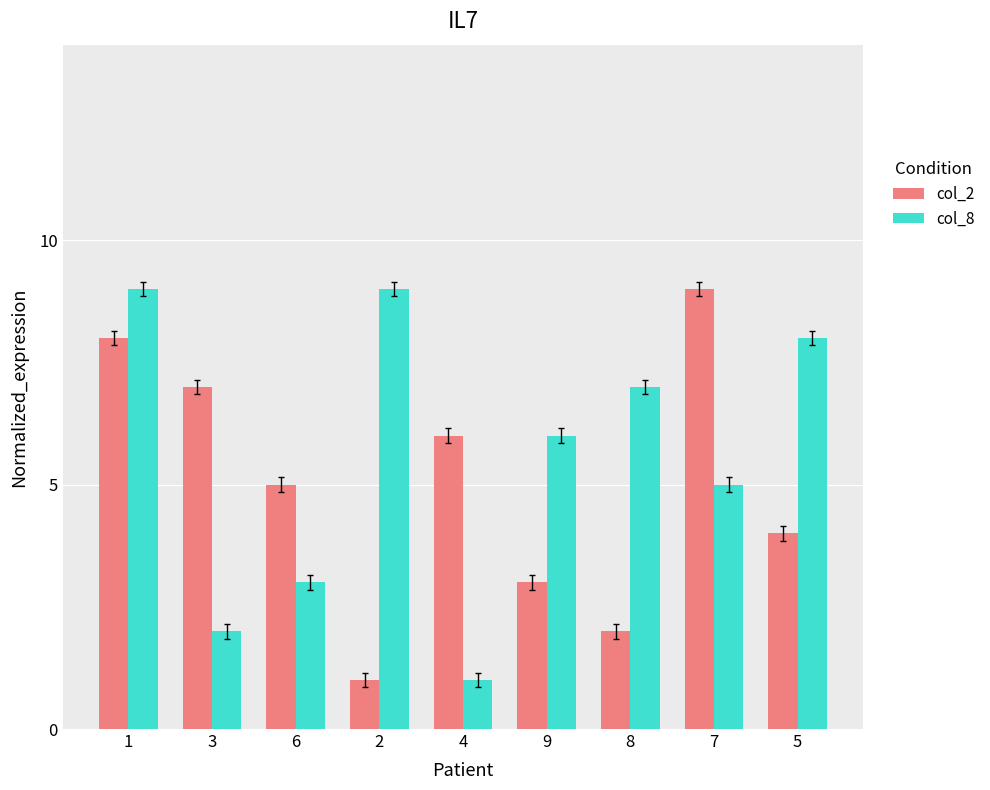

Does the chart contain stacked bars?

No